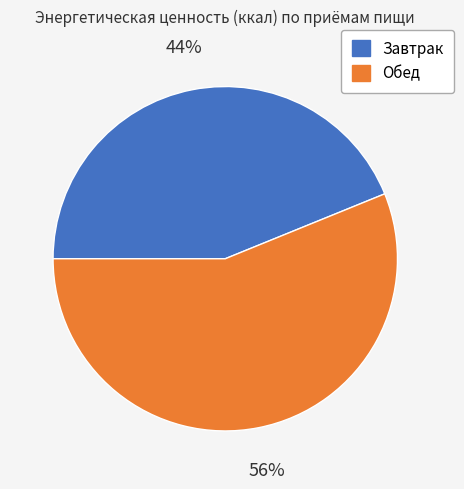

Which category has the biggest portion of the pie?

Обед